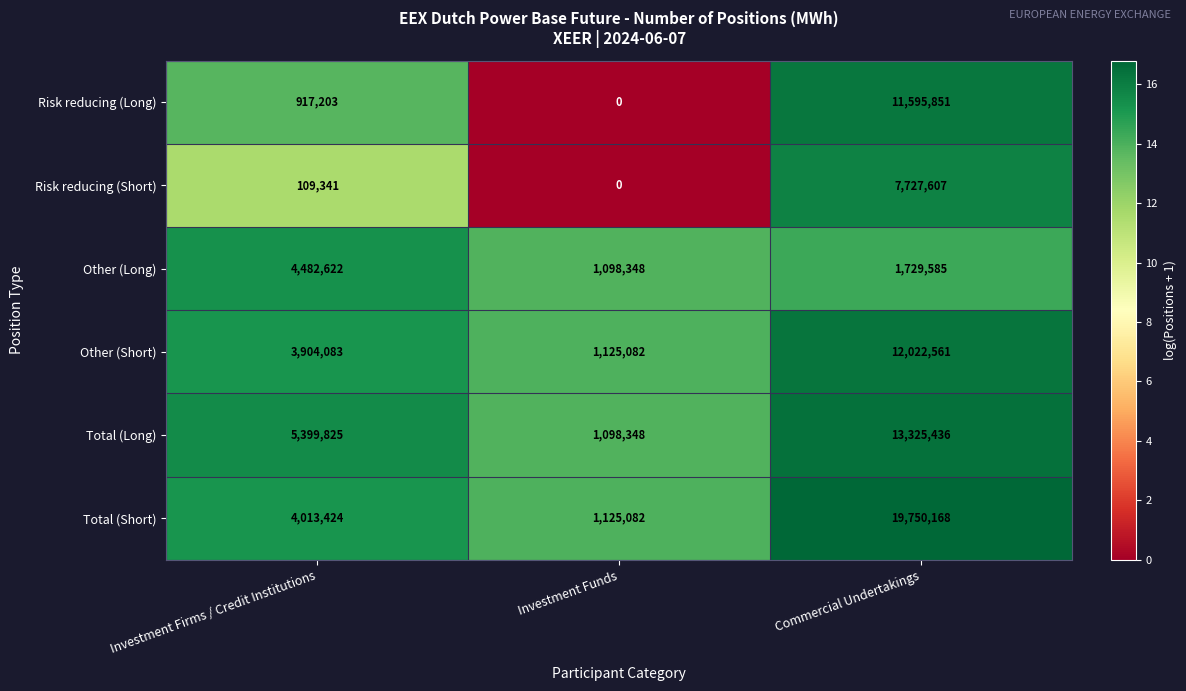

What is the minimum value for Total (Short)?

1125082